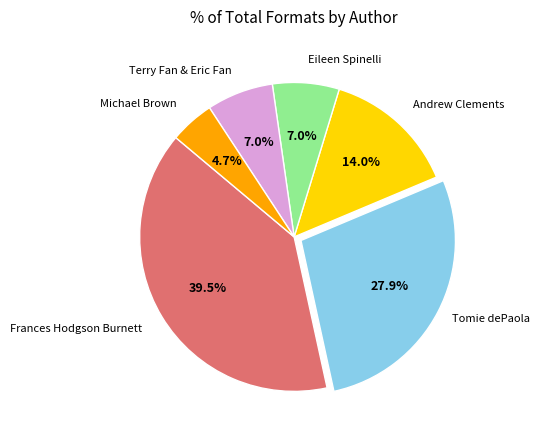

To the nearest percent, what is the average slice percentage?

17%